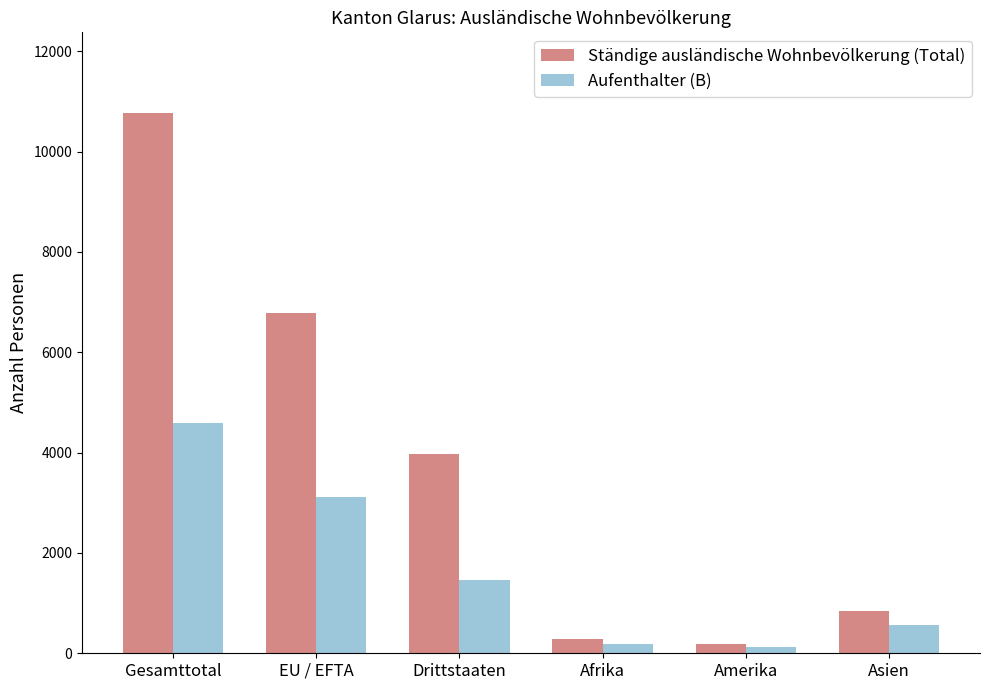

What are all the series names shown in the legend?

Ständige ausländische Wohnbevölkerung (Total), Aufenthalter (B)